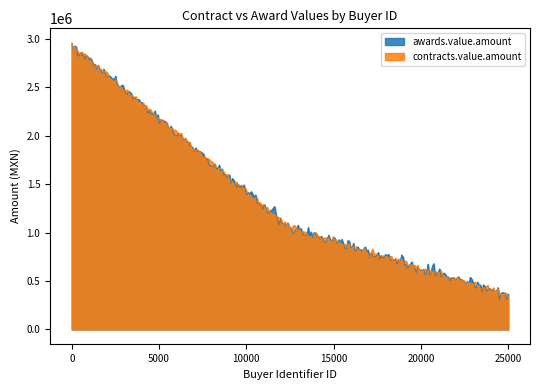

What is the highest value of the contracts.value.amount series?

2960962.0